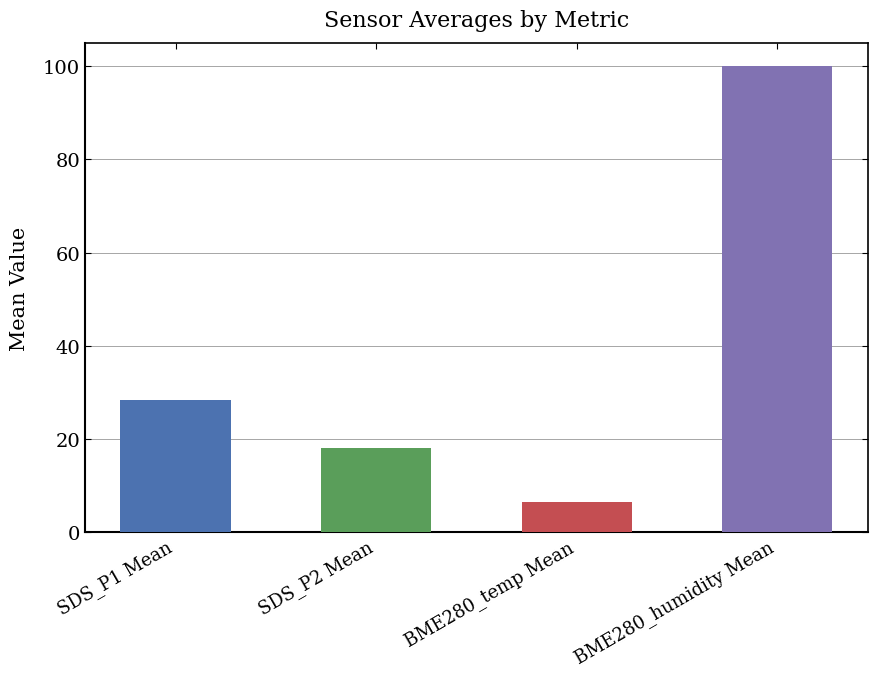

Is it true that SDS_P1 equals 46.8 at 00:00?

False